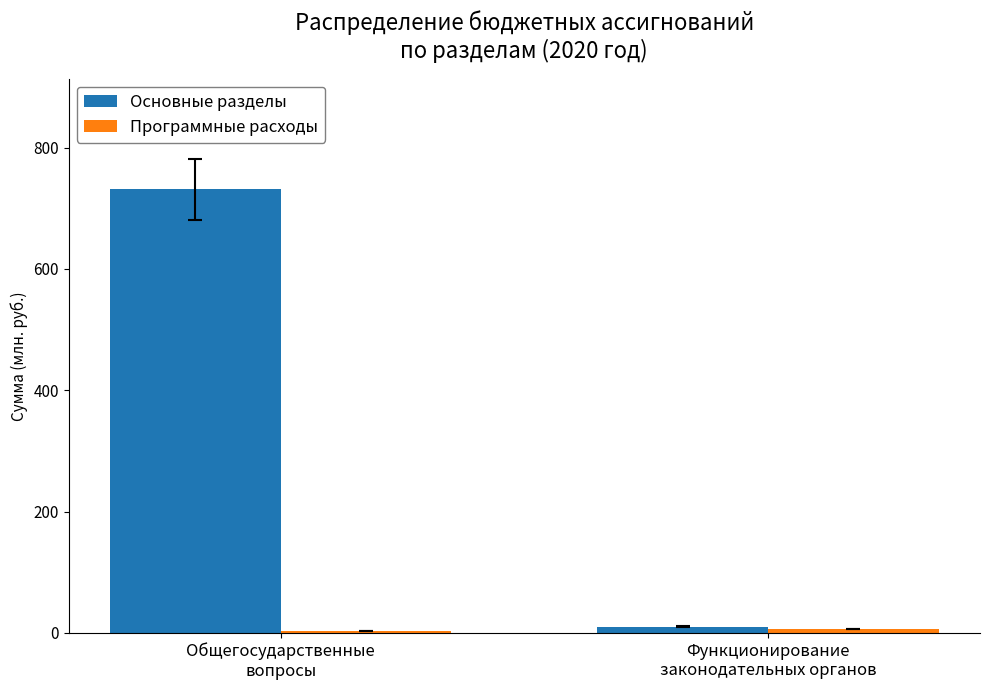

How many data points does each series have?

2